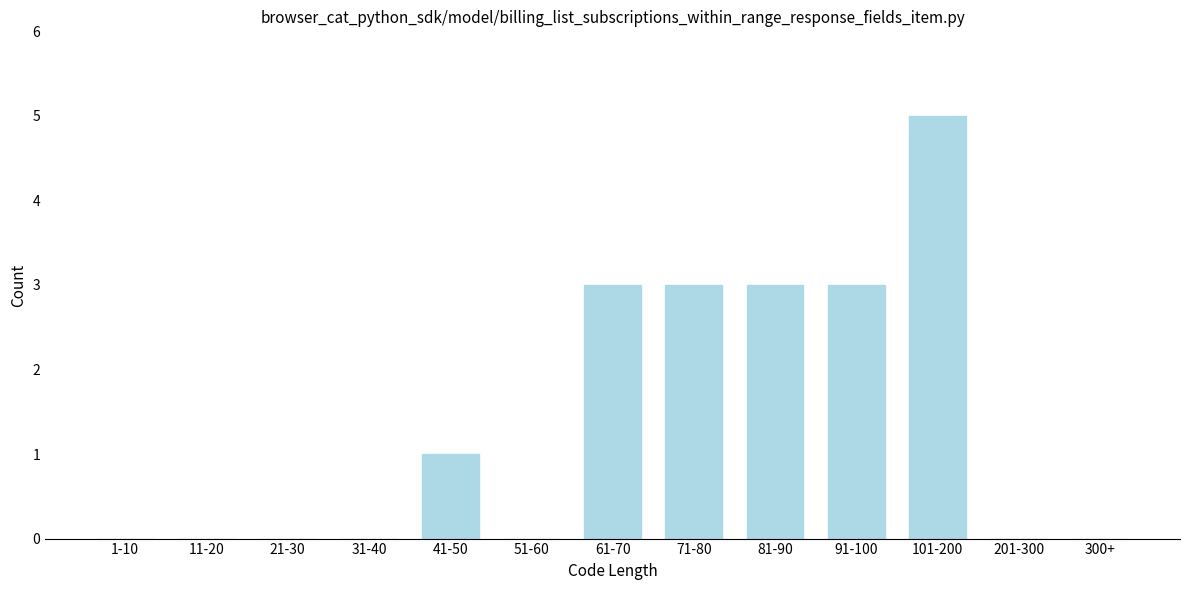

Reading right to left, list all the values displayed in this chart.

300+=0	201-300=0	101-200=5	91-100=3	81-90=3	71-80=3	61-70=3	51-60=0	41-50=1	31-40=0	21-30=0	11-20=0	1-10=0